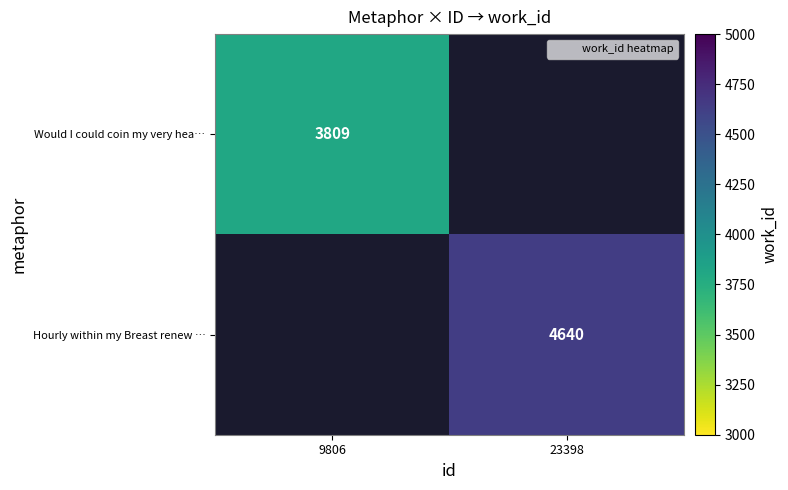

Is the value of Hourly within my Breast renew … at 23398 greater than the value of Would I could coin my very hea… at 23398?

No